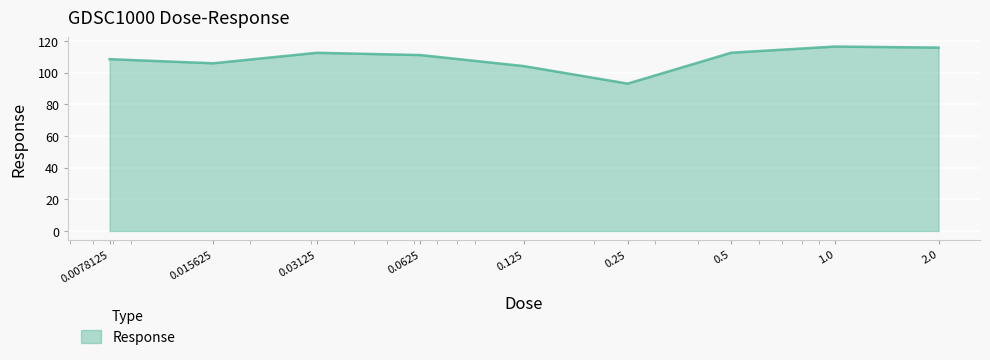

What is the maximum value shown in the chart?

116.5